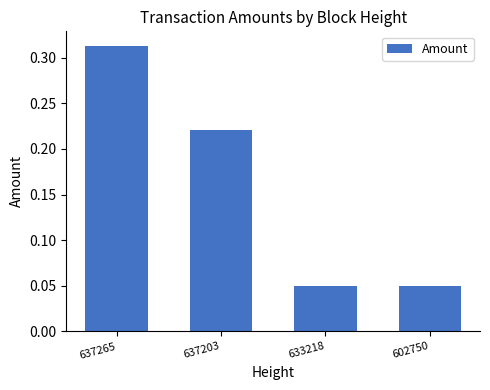

How many categories are shown in the chart?

4